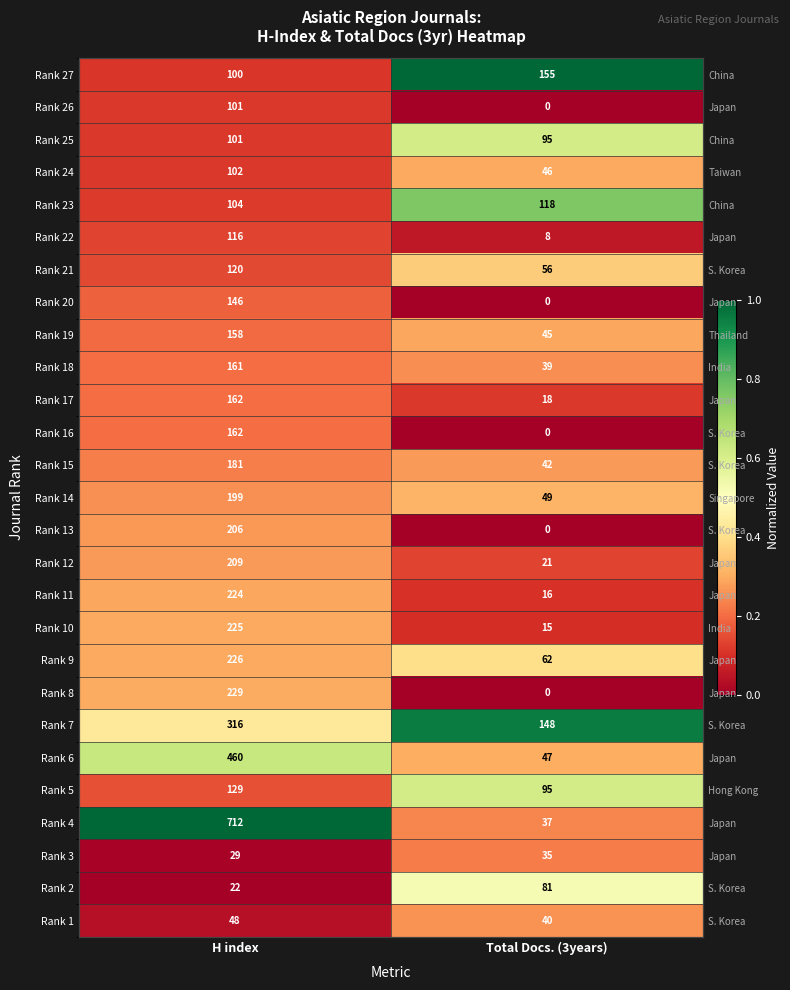

Is it true that Rank 6 equals 0.1 at Total Docs. (3years)?

False